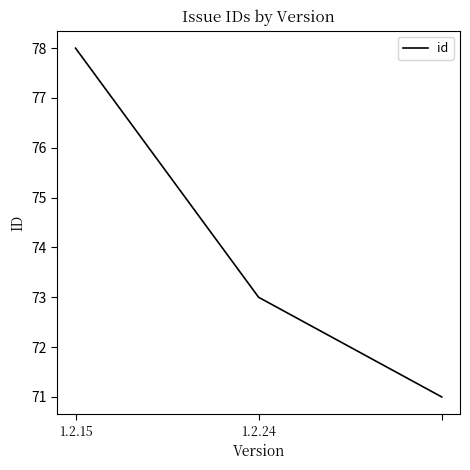

What is the average value?

74